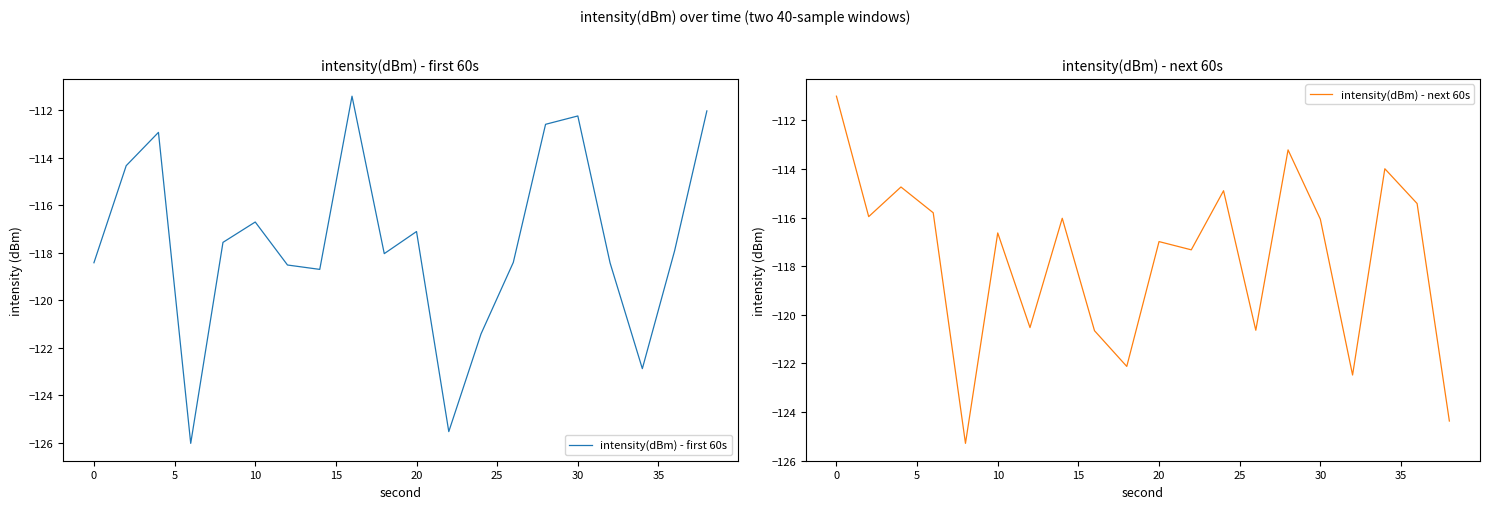

In intensity(dBm) - next 60s, how many points are lower than both neighbors (excluding endpoints)?

7